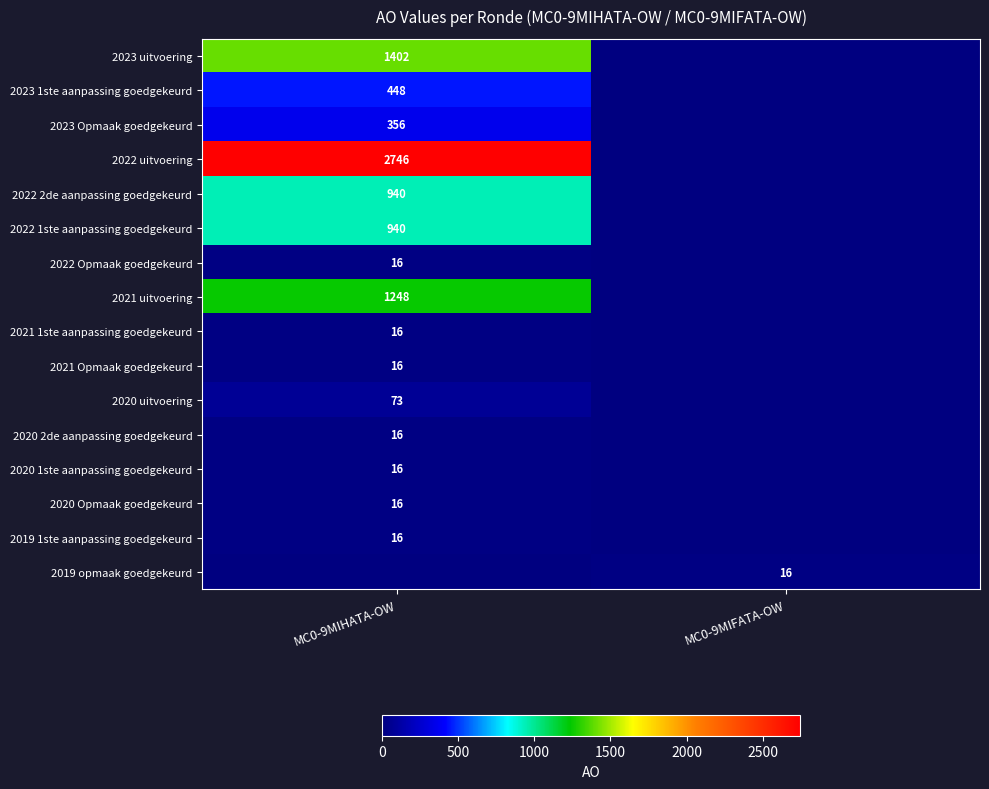

Between MC0-9MIHATA-OW and MC0-9MIFATA-OW, which is larger?

MC0-9MIHATA-OW